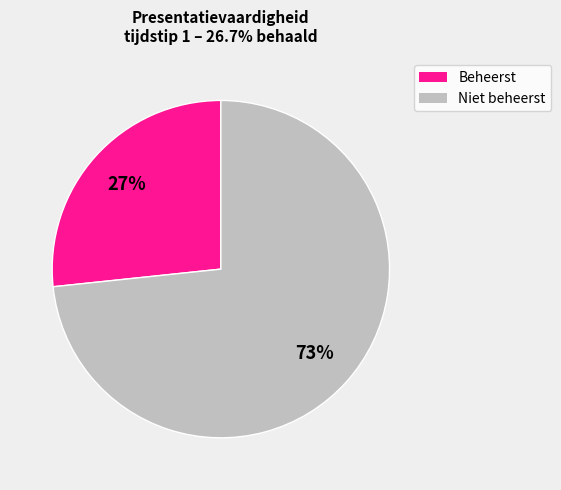

To the nearest percent, what is the average slice percentage?

50%